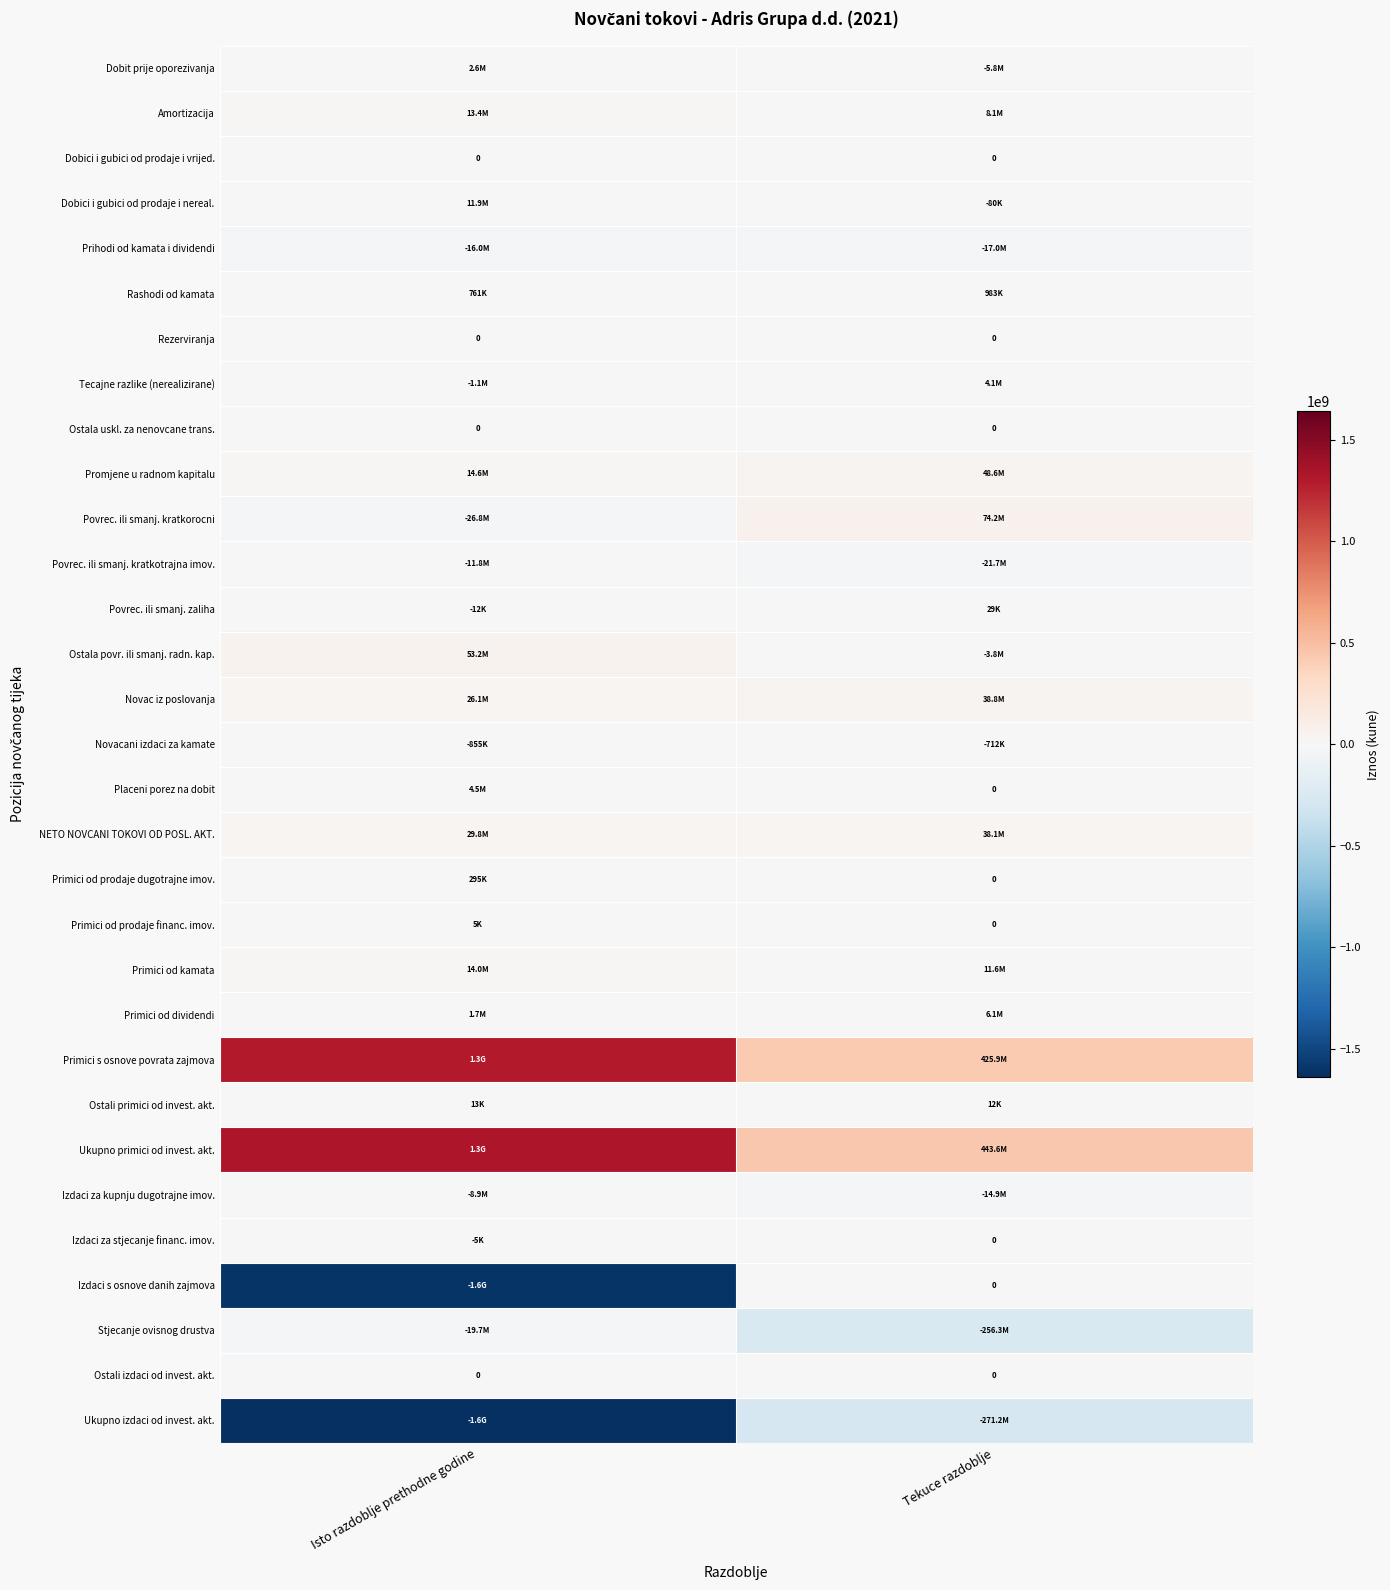

Rank the series by their maximum value, from lowest to highest.

Ukupno izdaci od invest. akt., Stjecanje ovisnog drustva, Prihodi od kamata i dividendi, Povrec. ili smanj. kratkotrajna imov., Izdaci za kupnju dugotrajne imov., Novacani izdaci za kamate, Dobici i gubici od prodaje i vrijed., Rezerviranja, Ostala uskl. za nenovcane trans., Izdaci za stjecanje financ. imov., Izdaci s osnove danih zajmova, Ostali izdaci od invest. akt., Primici od prodaje financ. imov., Ostali primici od invest. akt., Povrec. ili smanj. zaliha, Primici od prodaje dugotrajne imov., Rashodi od kamata, Dobit prije oporezivanja, Tecajne razlike (nerealizirane), Placeni porez na dobit, Primici od dividendi, Dobici i gubici od prodaje i nereal., Amortizacija, Primici od kamata, NETO NOVCANI TOKOVI OD POSL. AKT., Novac iz poslovanja, Promjene u radnom kapitalu, Ostala povr. ili smanj. radn. kap., Povrec. ili smanj. kratkorocni, Primici s osnove povrata zajmova, Ukupno primici od invest. akt.